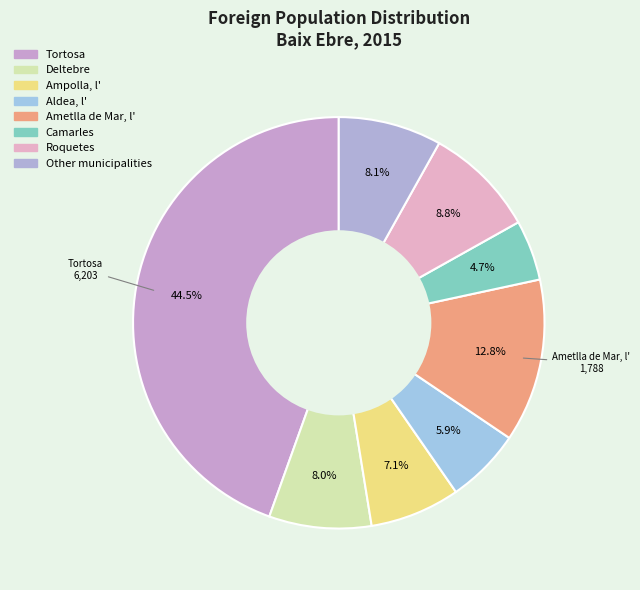

True or false: Ametlla de Mar, l' accounts for 13% of the total.

True